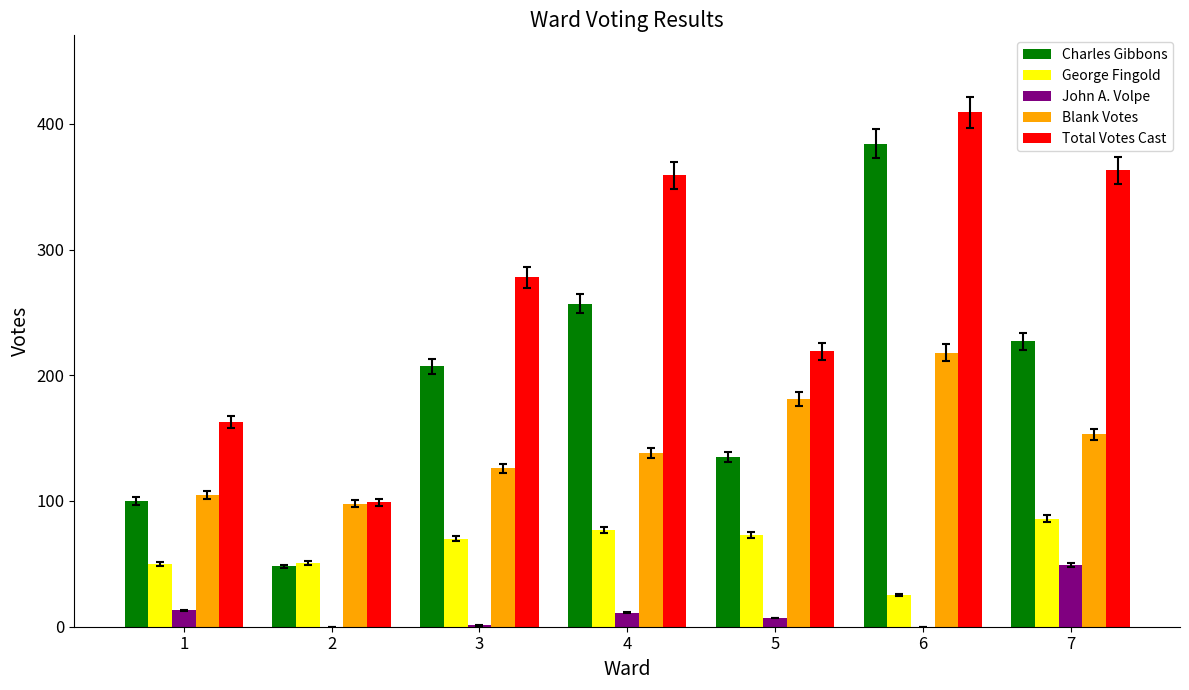

What is the sum of all George Fingold values?

432